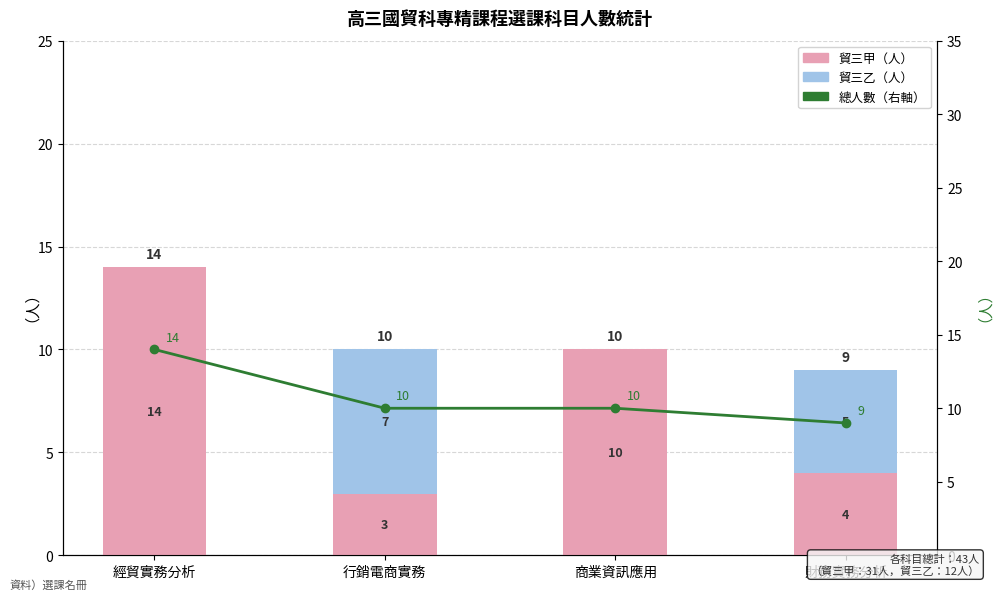

Is it true that 總人數（右軸） equals 10 at 行銷電商實務?

True